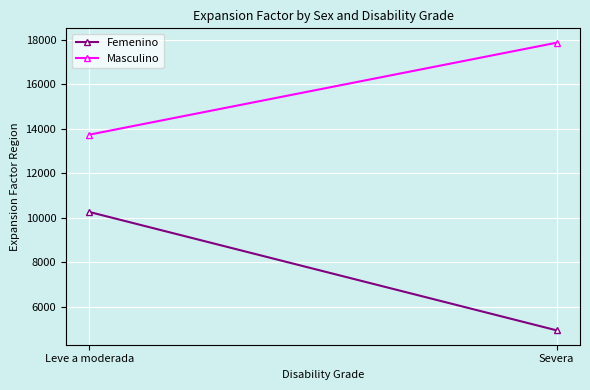

What are all the series names shown in the legend?

Femenino, Masculino